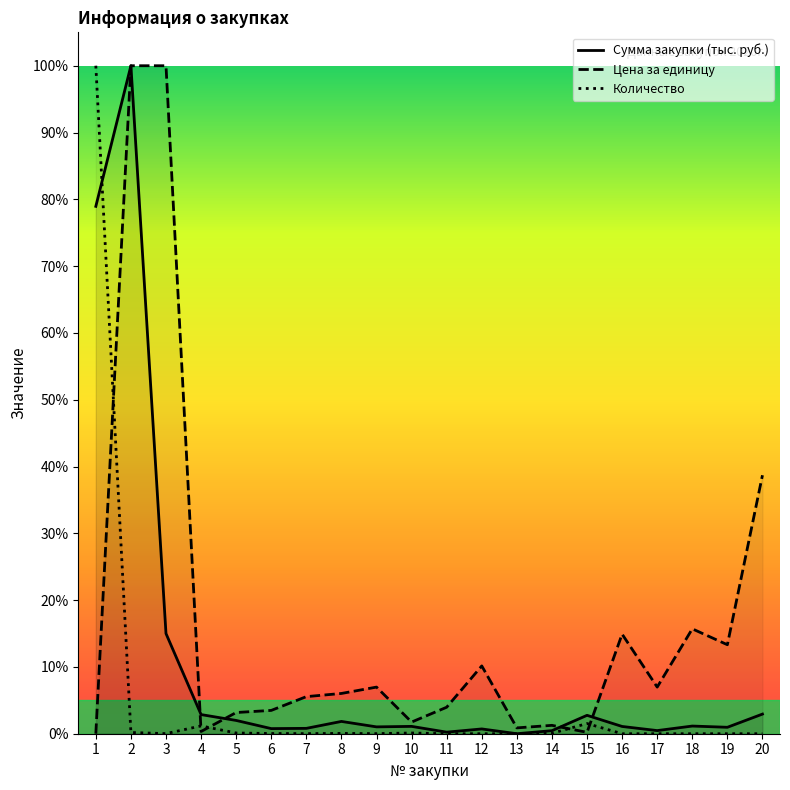

How many interior local valleys does the Цена за единицу series have?

6